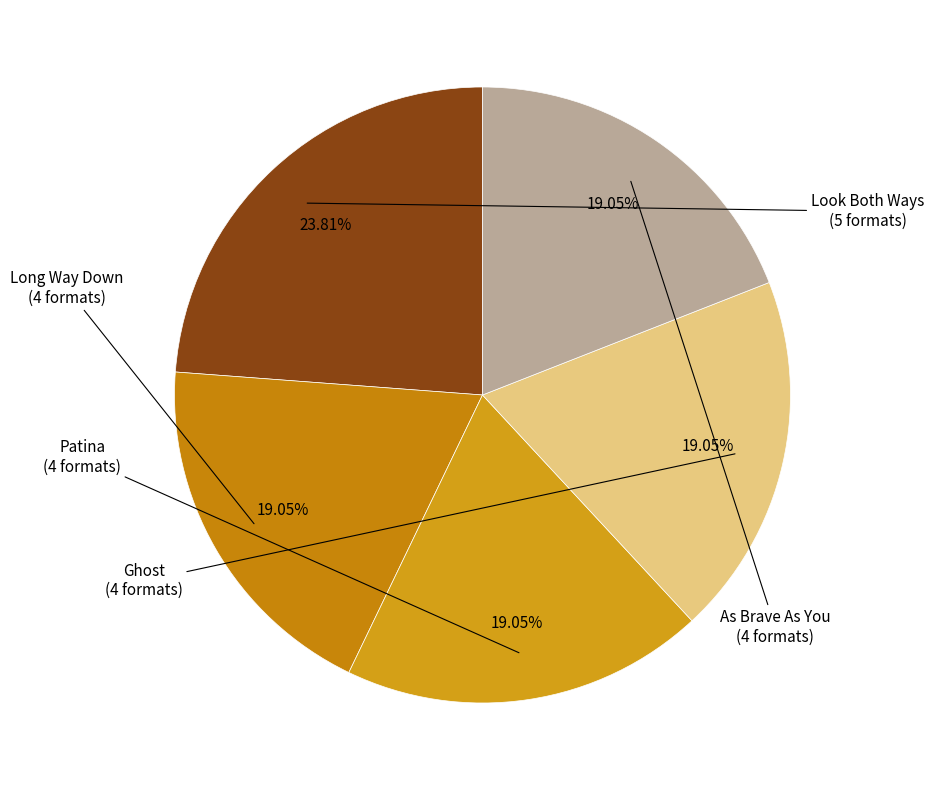

Between Long Way Down and Look Both Ways, which is larger?

Look Both Ways